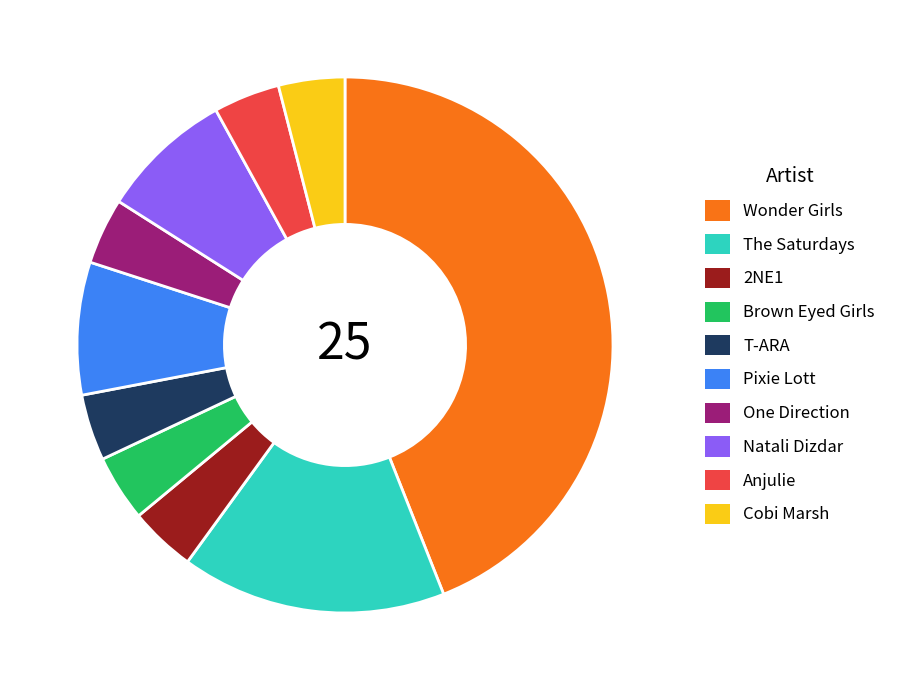

Does T-ARA account for over 50% of the chart?

No